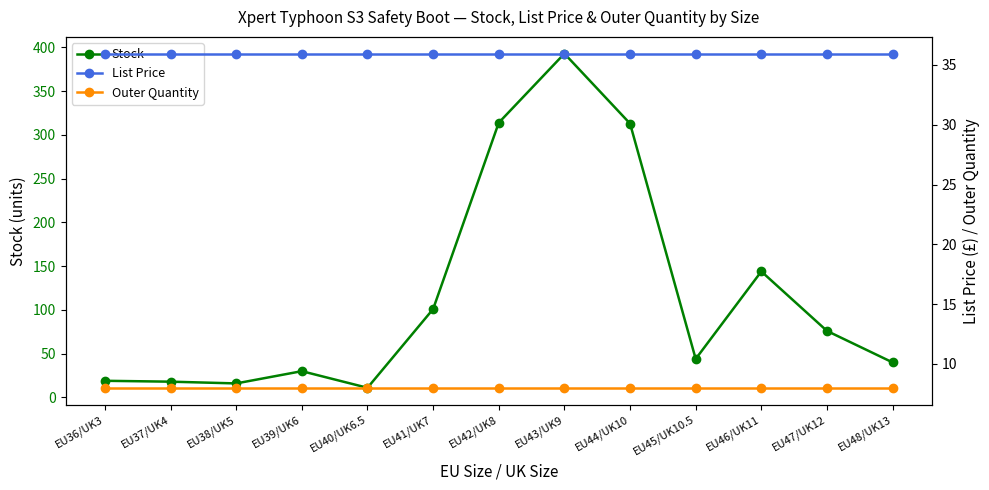

Rank the series at EU45/UK10.5 from lowest to highest value.

Outer Quantity, List Price, Stock